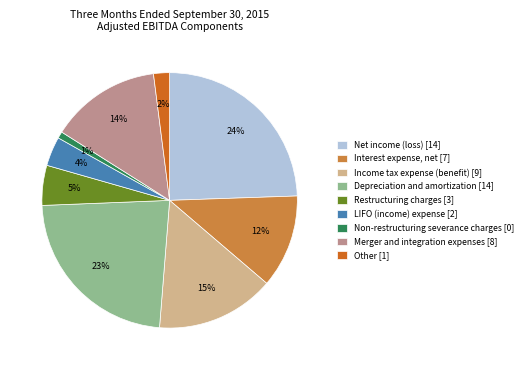

Which slice is the smallest?

Non-restructuring severance charges